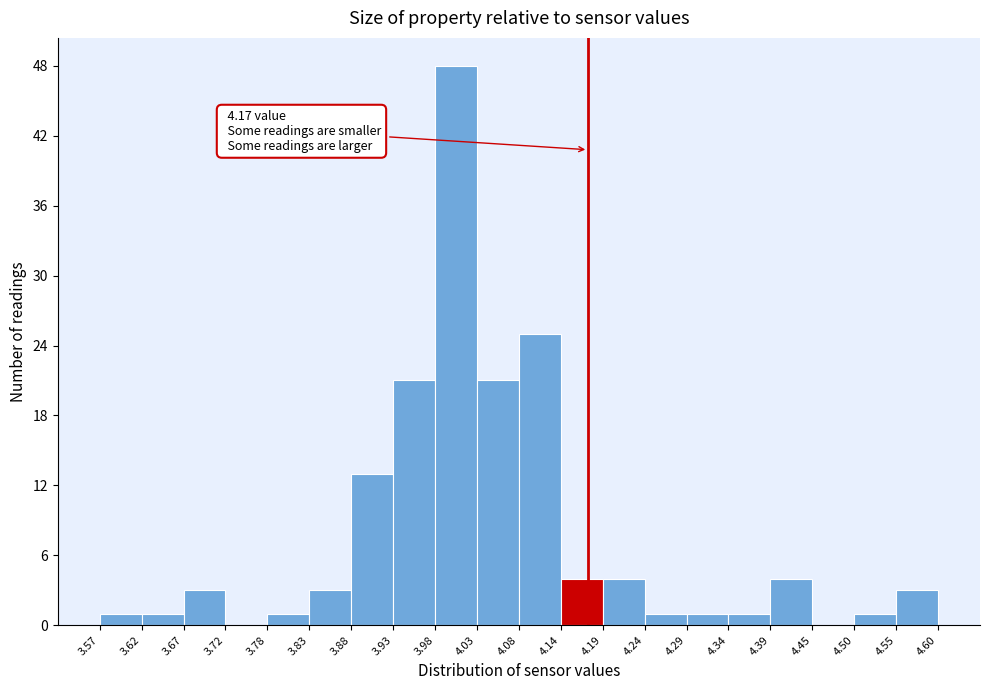

Which range on the x-axis has the tallest bar?

3.98 to 4.03